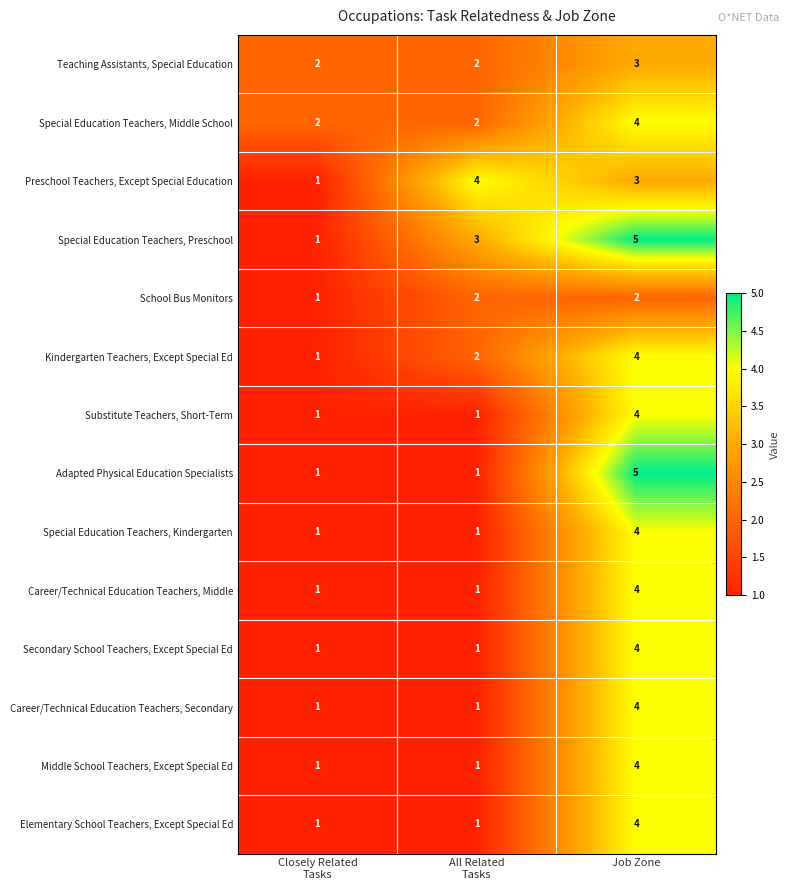

Which series has the largest total across all categories?

Special Education Teachers, Preschool